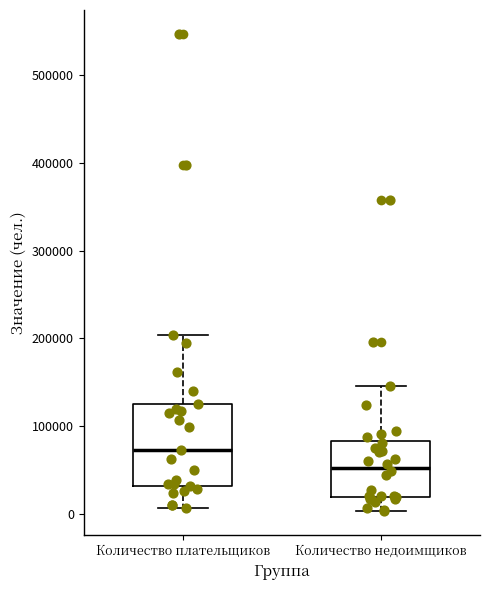

Which box has the highest median line?

Количество плательщиков